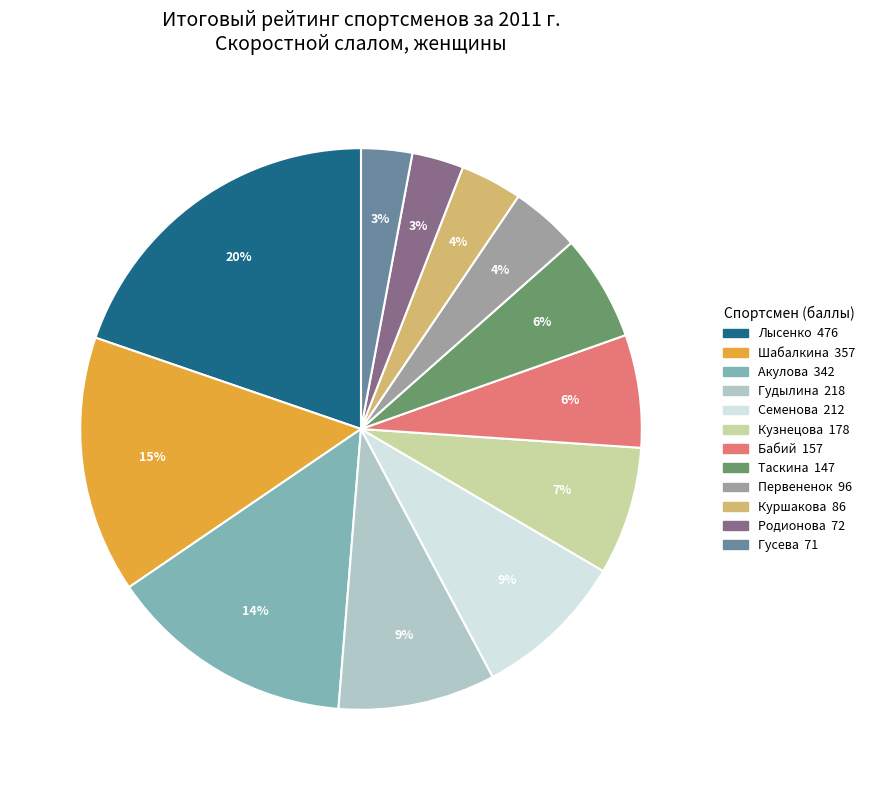

To the nearest percent, what portion does Кузнецова represent?

7%